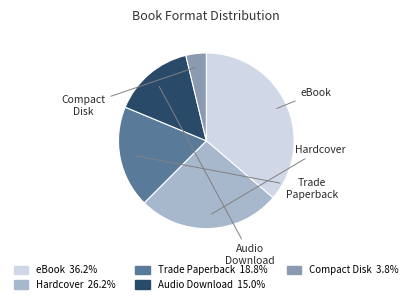

Rank the categories by value from lowest to highest.

Compact Disk, Audio Download, Trade Paperback, Hardcover, eBook